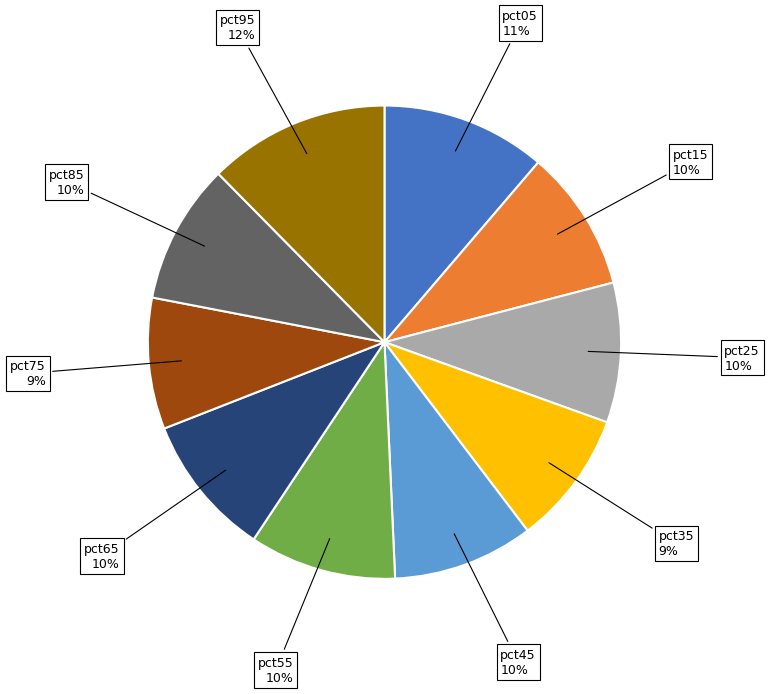

Does pct35 account for over 50% of the chart?

No